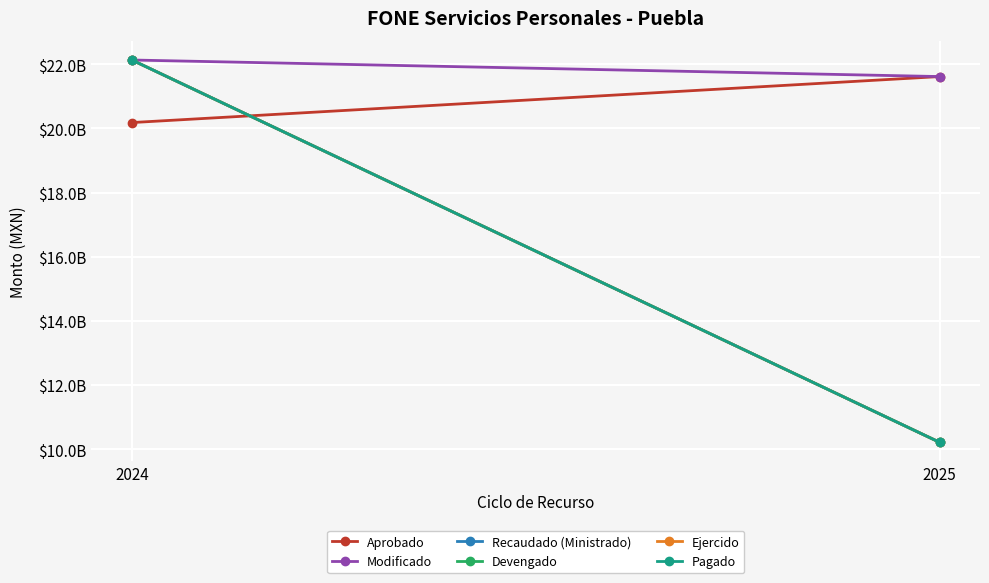

Between 2024 and 2025, which is larger?

2025